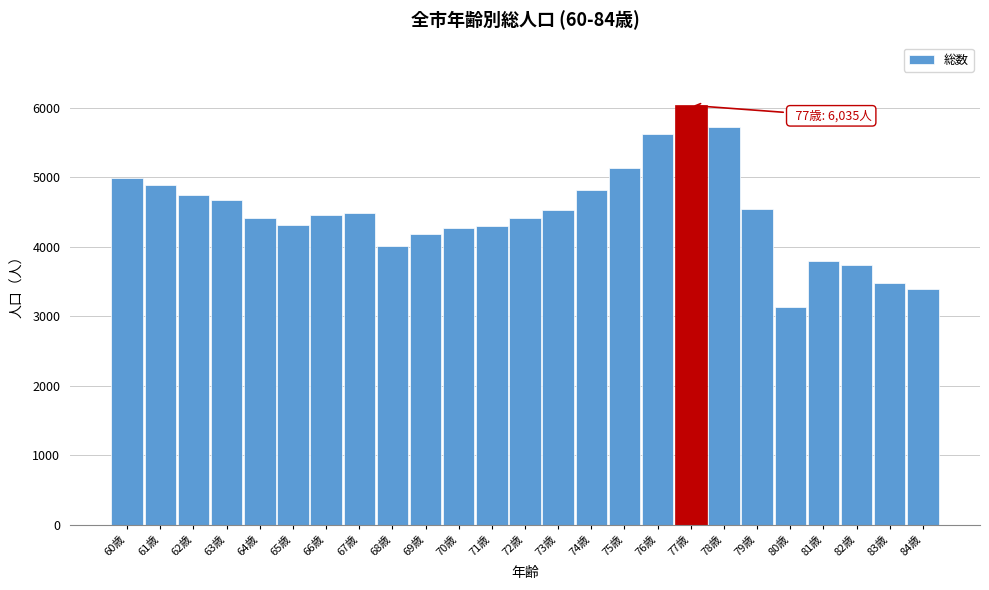

What is the label of the 23rd bar from the right?

62歳